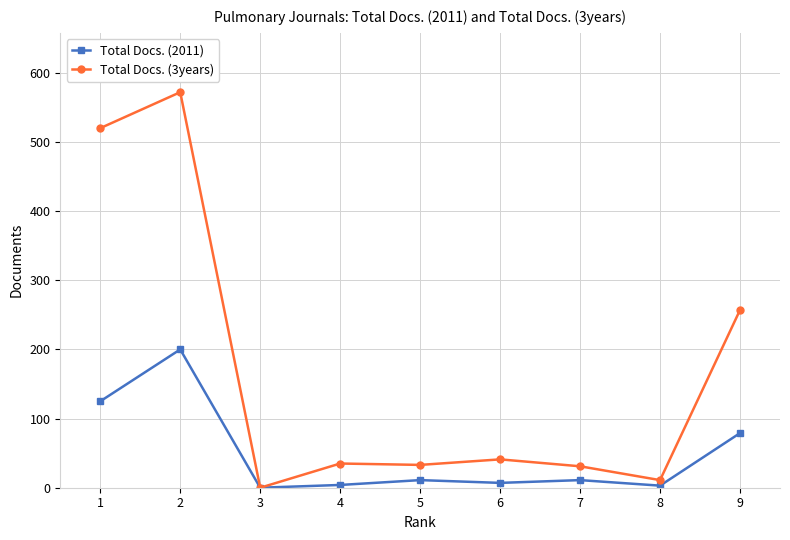

Is the value of Total Docs. (2011) at 2 greater than the value of Total Docs. (3years) at 9?

No